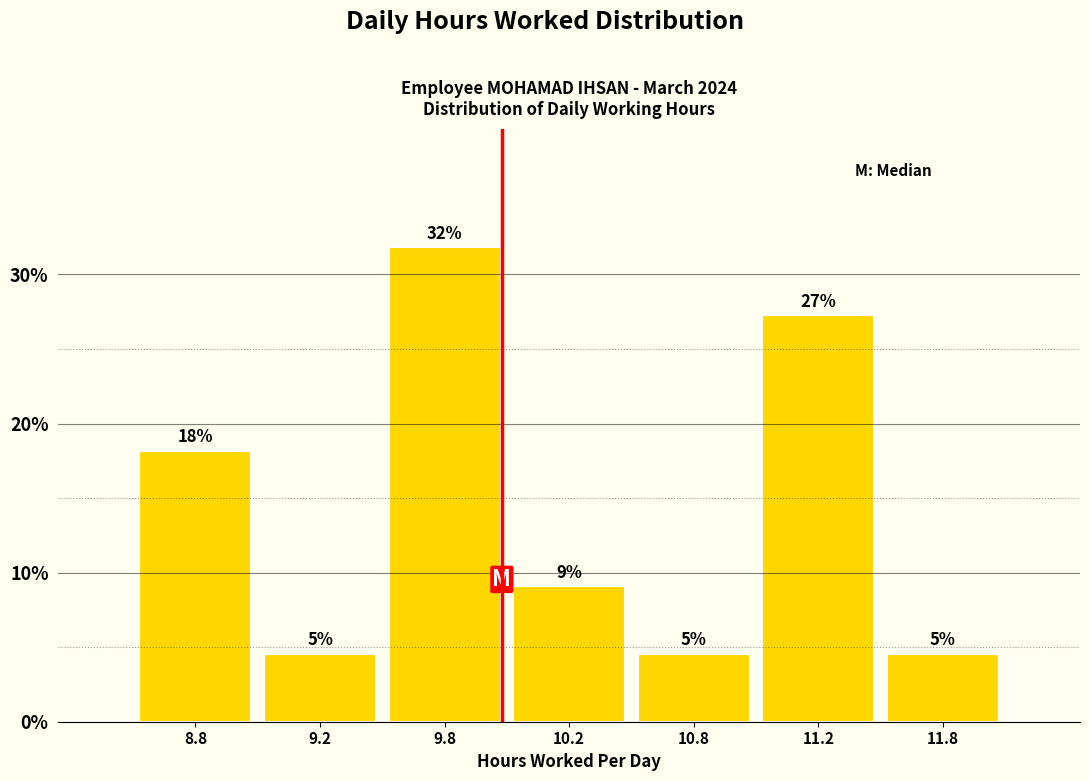

Are the bars horizontal?

No